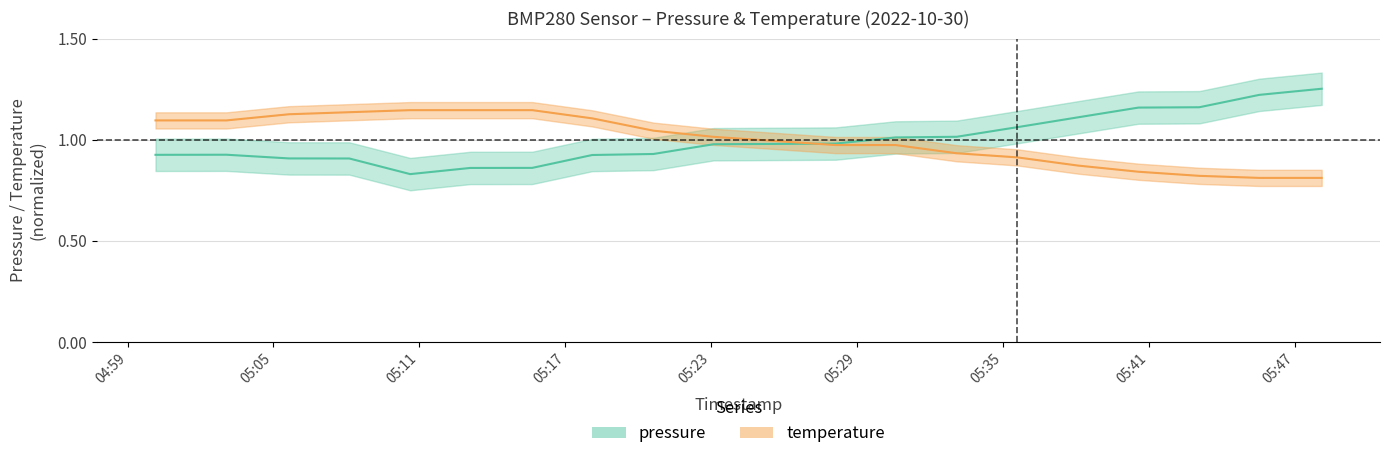

List the series in order of their peak value, lowest first.

temperature, pressure